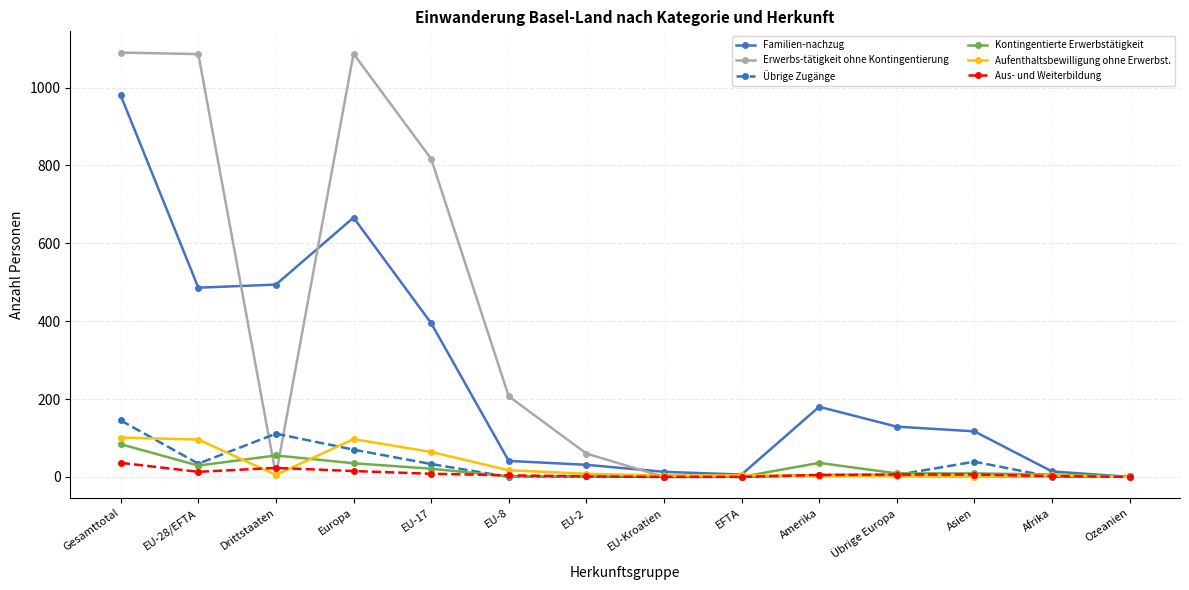

True or false: Familien-nachzug has a value of 242 at Drittstaaten.

False